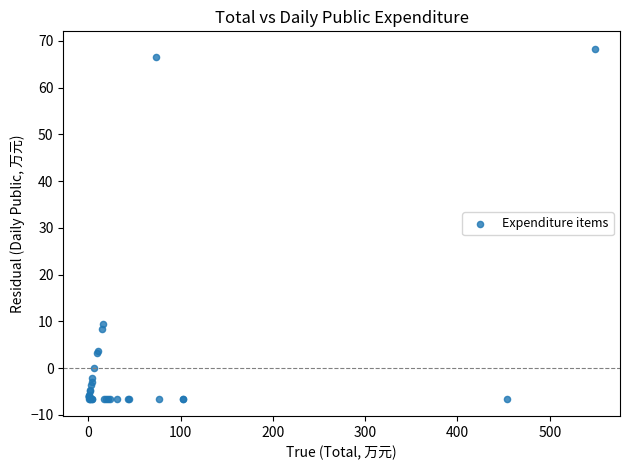

What Y value in the scatter plot is closest to 30?

9.4